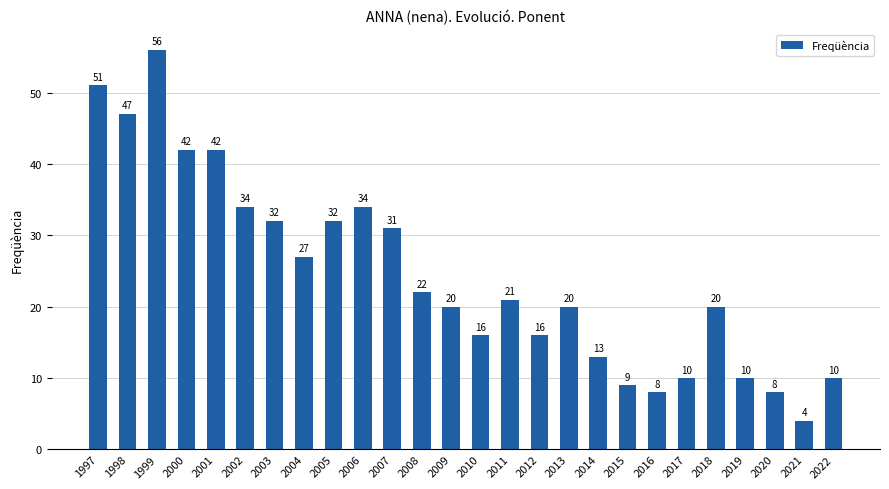

Are the bars horizontal?

No